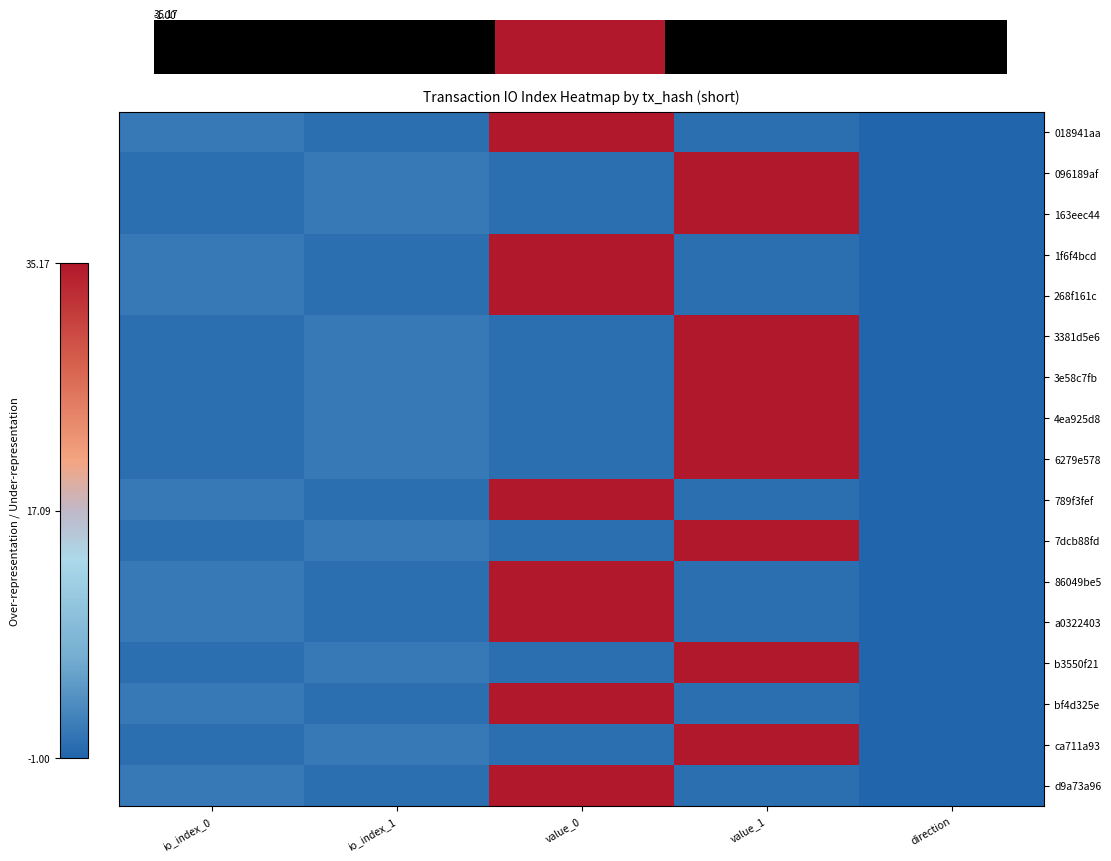

Rank the series by their maximum value, from lowest to highest.

0.0, 096189af, 163eec44, 1f6f4bcd, 268f161c, 3381d5e6, 3e58c7fb, 4ea925d8, 6279e578, 789f3fef, 7dcb88fd, 86049be5, a0322403, b3550f21, bf4d325e, ca711a93, d9a73a96